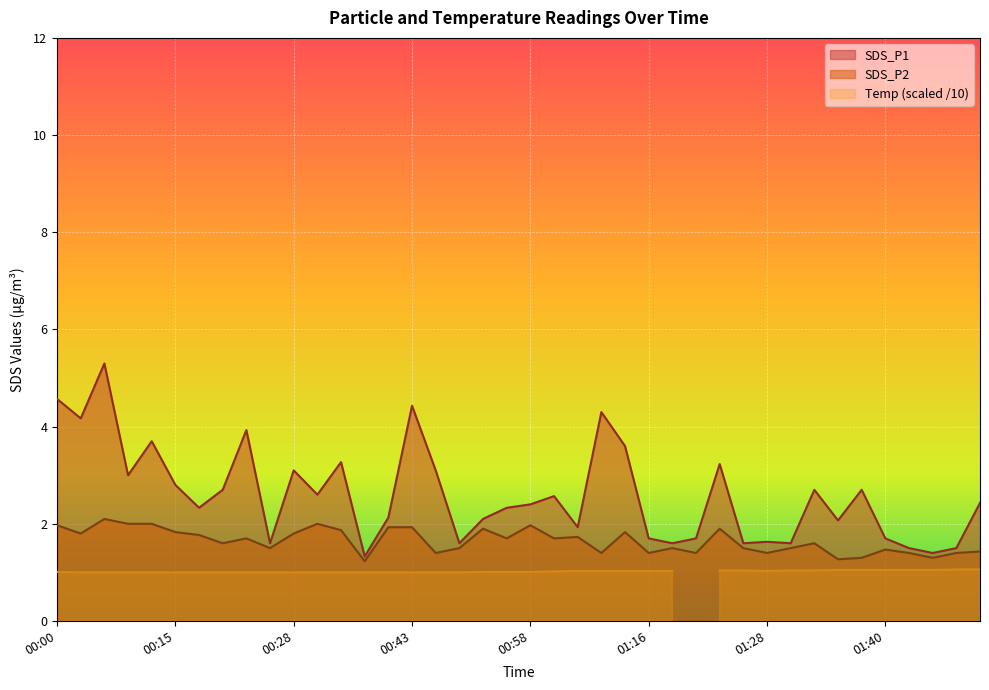

What is the sum of the SDS_P2 values at 00:56 and 00:02?

3.5